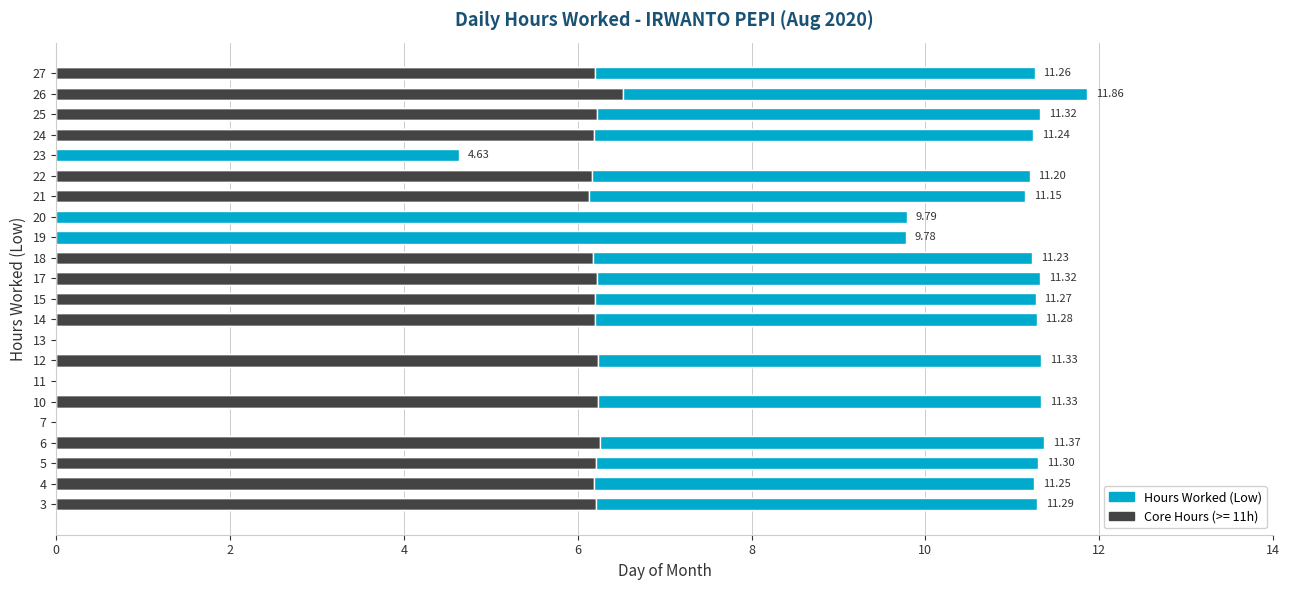

List the labels in order of value, largest first.

26, 6, 10, 12, 17, 25, 5, 3, 14, 15, 27, 4, 24, 18, 22, 21, 20, 19, 23, 7, 11, 13